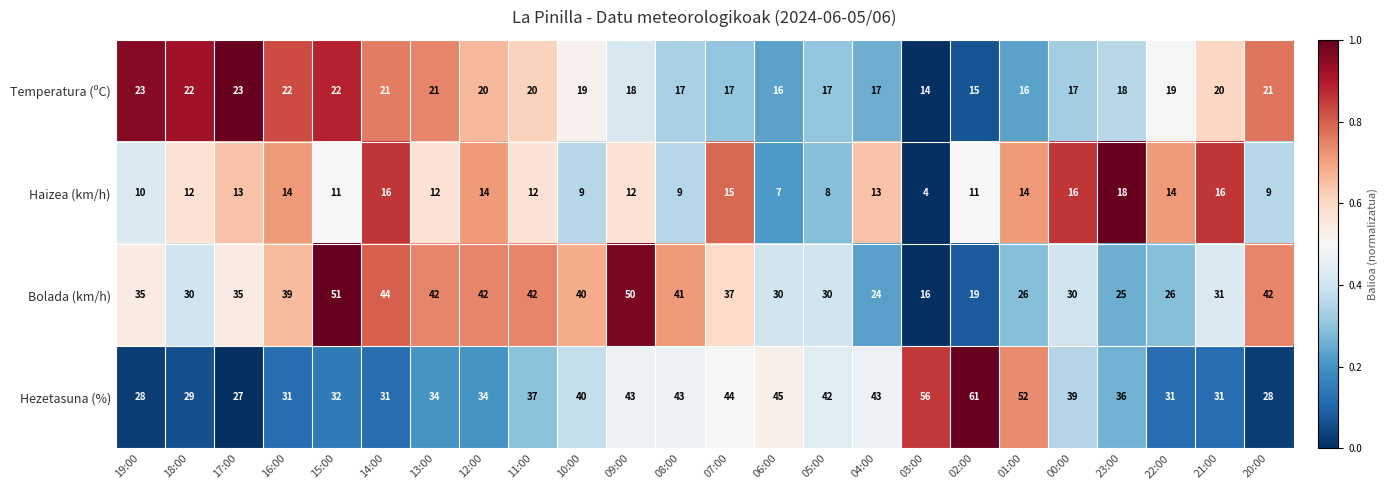

List the series in order of their peak value, highest first.

Hezetasuna (%), Bolada (km/h), Temperatura (ºC), Haizea (km/h)